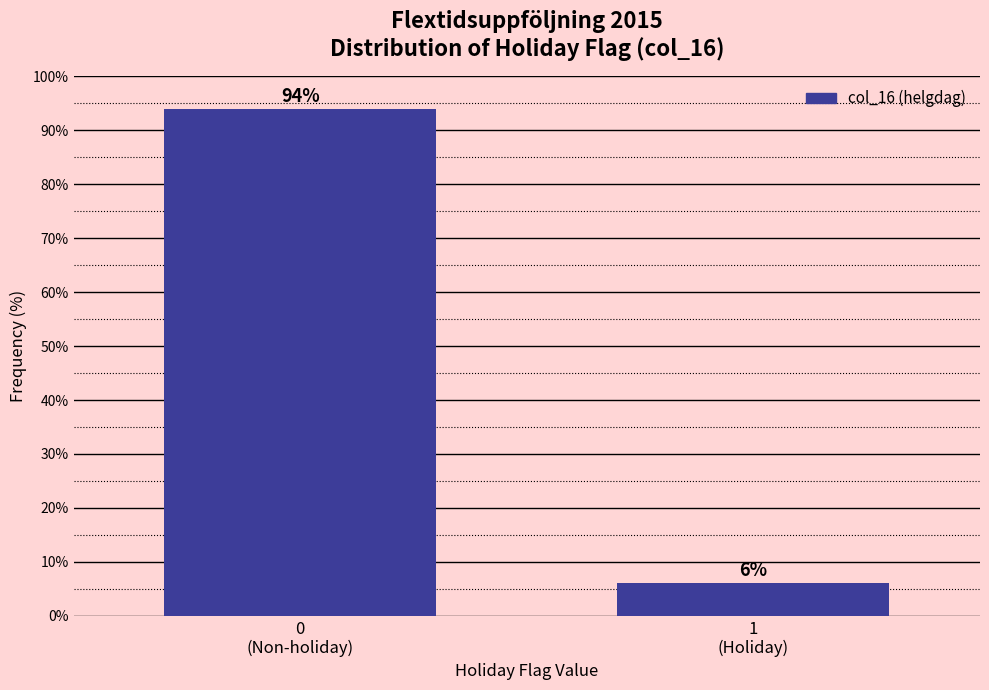

What is the value of the 1st bar from the left?

93.9